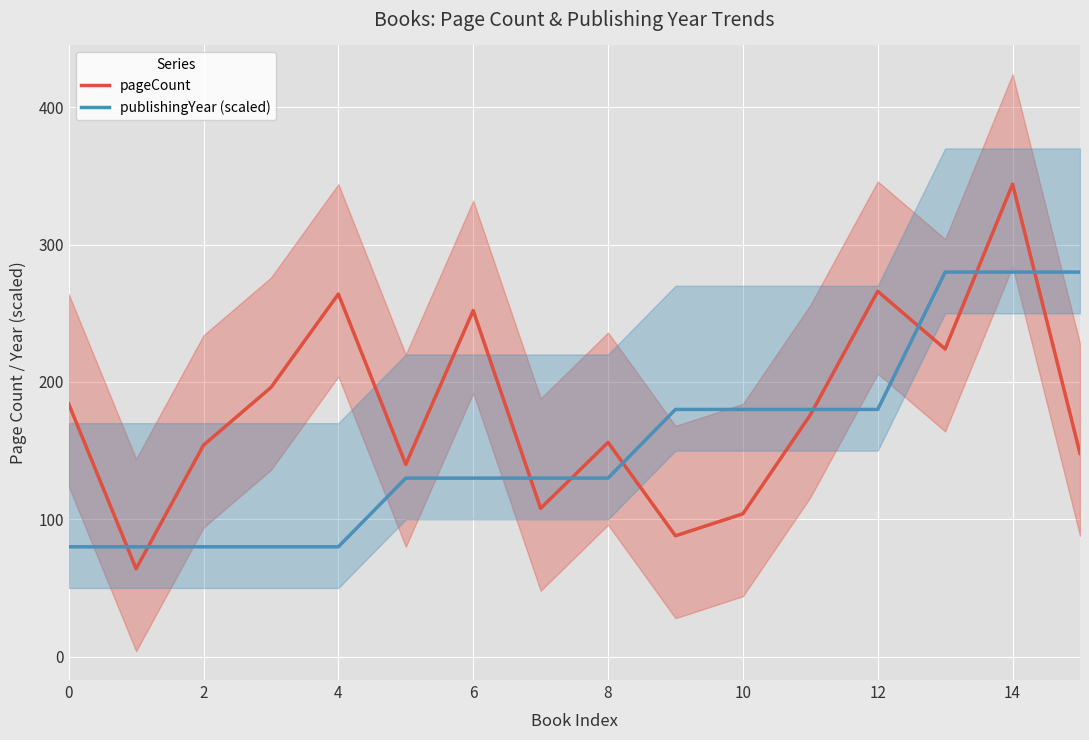

Which series changed the most between 9 and 11?

pageCount